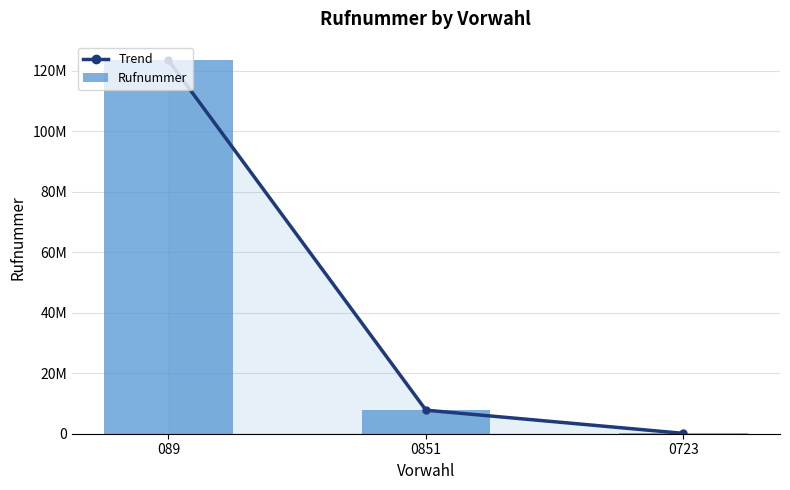

At which label does Rufnummer first exceed 7788991?

089